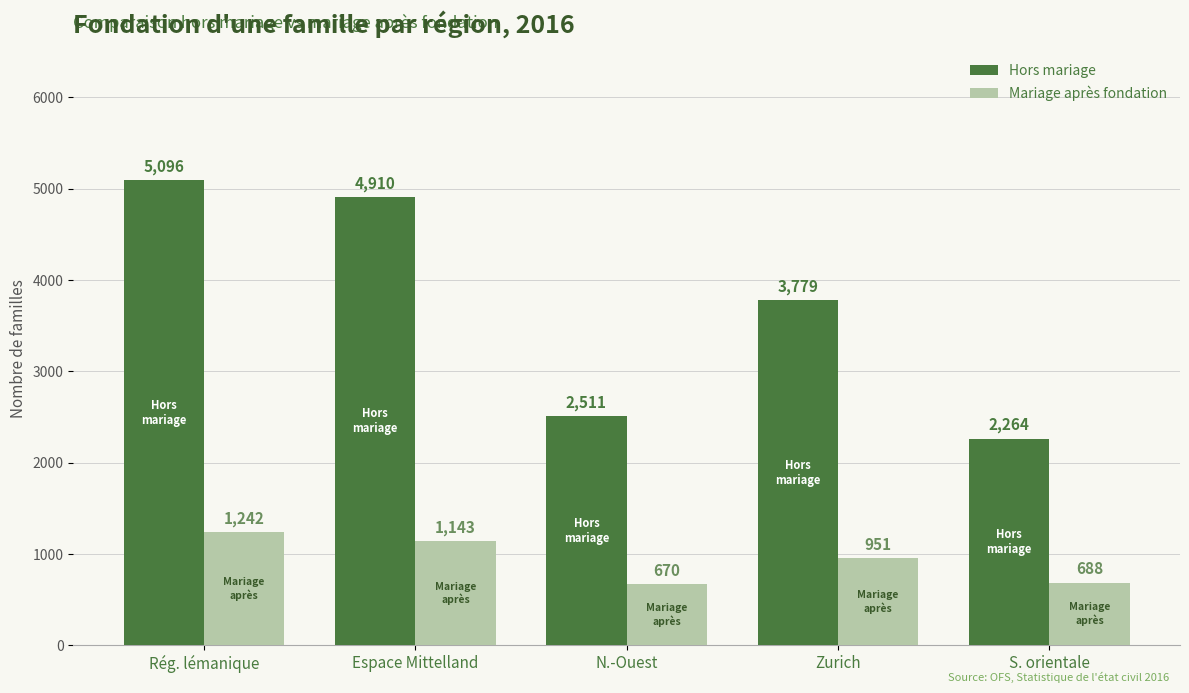

How many bars are there in total?

10